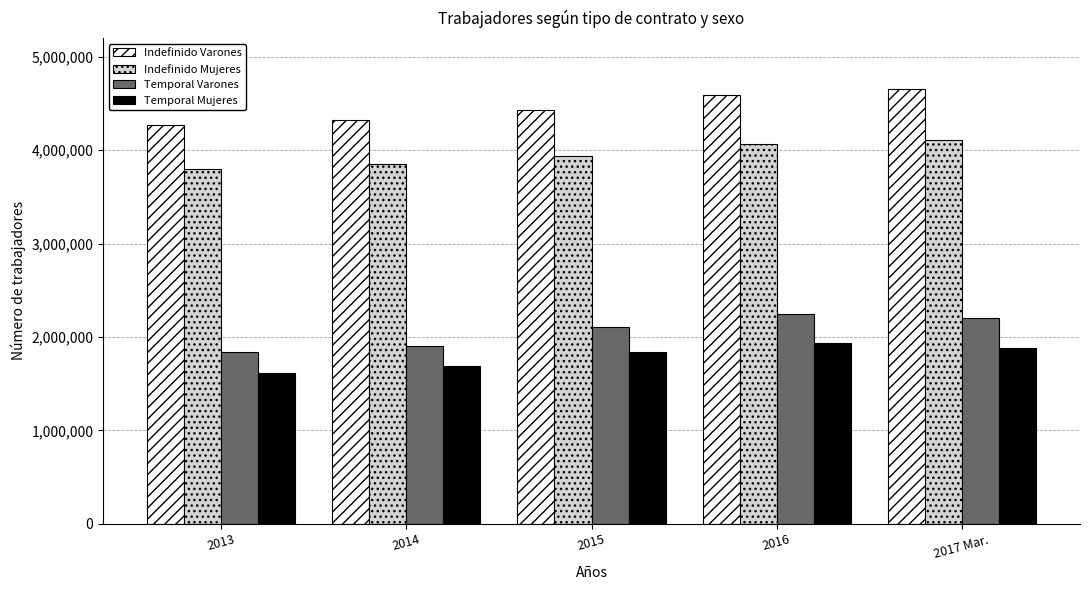

Reading left to right, transcribe all the data shown in this chart.

Indefinido Varones: 2013=4267208	2014=4321039	2015=4432018	2016=4592520	2017 Mar.=4656912
Indefinido Mujeres: 2013=3793831	2014=3847557	2015=3933508	2016=4061478	2017 Mar.=4113648
Temporal Varones: 2013=1834695	2014=1902583	2015=2106235	2016=2242866	2017 Mar.=2205776
Temporal Mujeres: 2013=1614872	2014=1690675	2015=1834112	2016=1935134	2017 Mar.=1883531